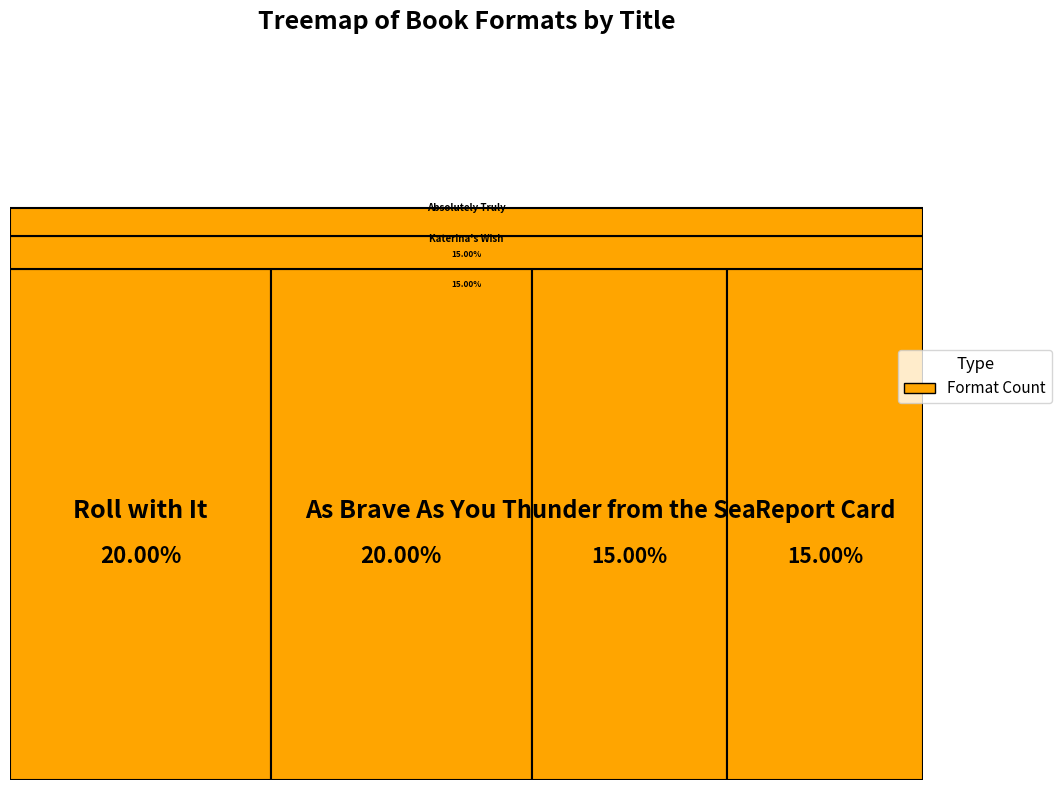

Approximately how many times larger is the value at Katerina's Wish compared to As Brave As You?

0.8